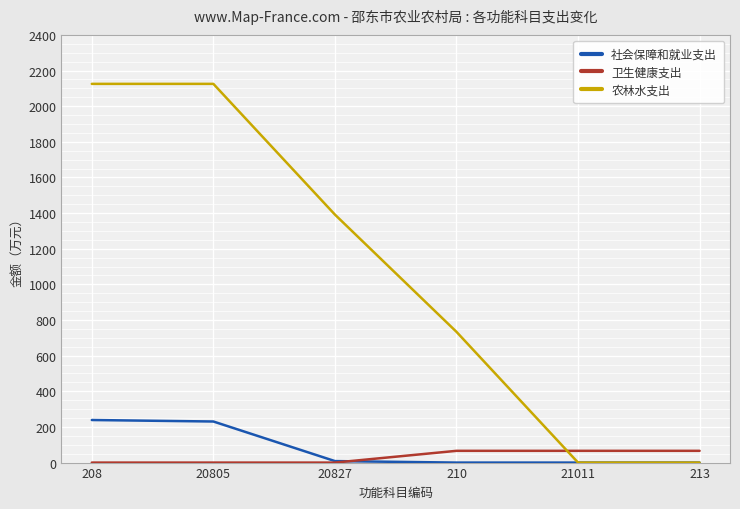

At 210, list the series in order from smallest to largest.

社会保障和就业支出, 卫生健康支出, 农林水支出